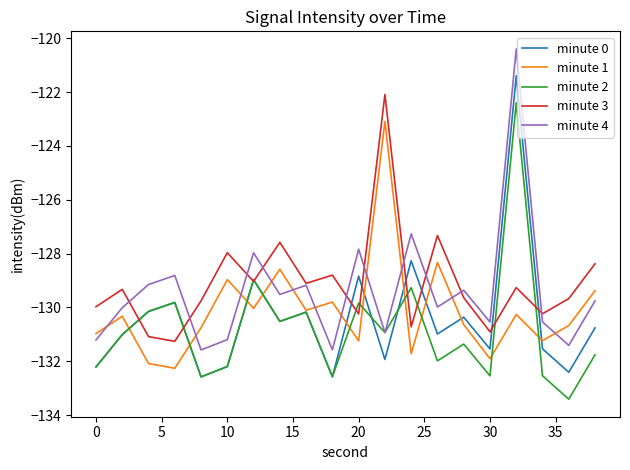

True or false: minute 0 and minute 2 cross at least once.

True